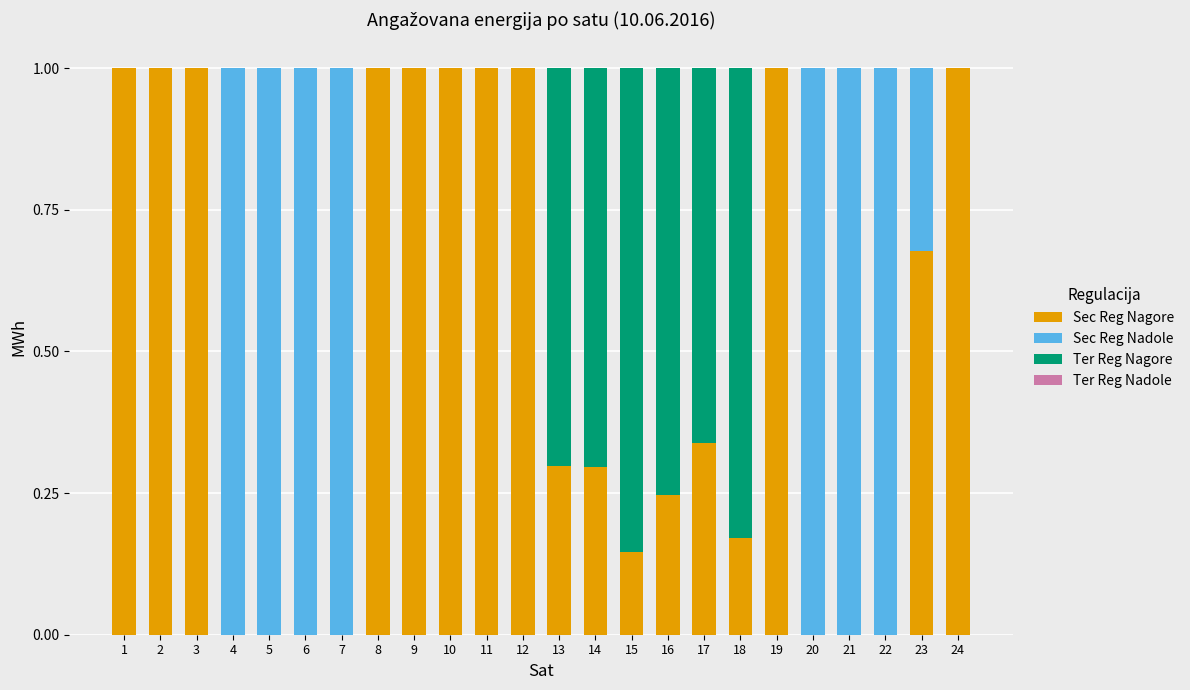

How many data points does each series have?

24